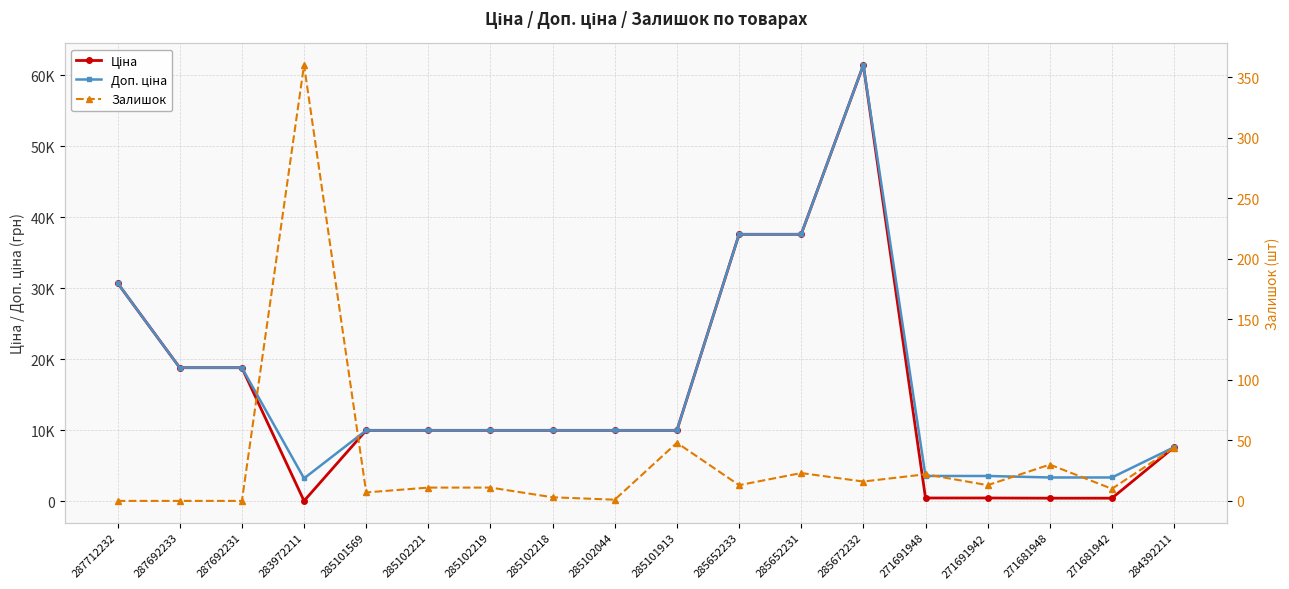

Where is Ціна nearest to the value 30733?

287712232